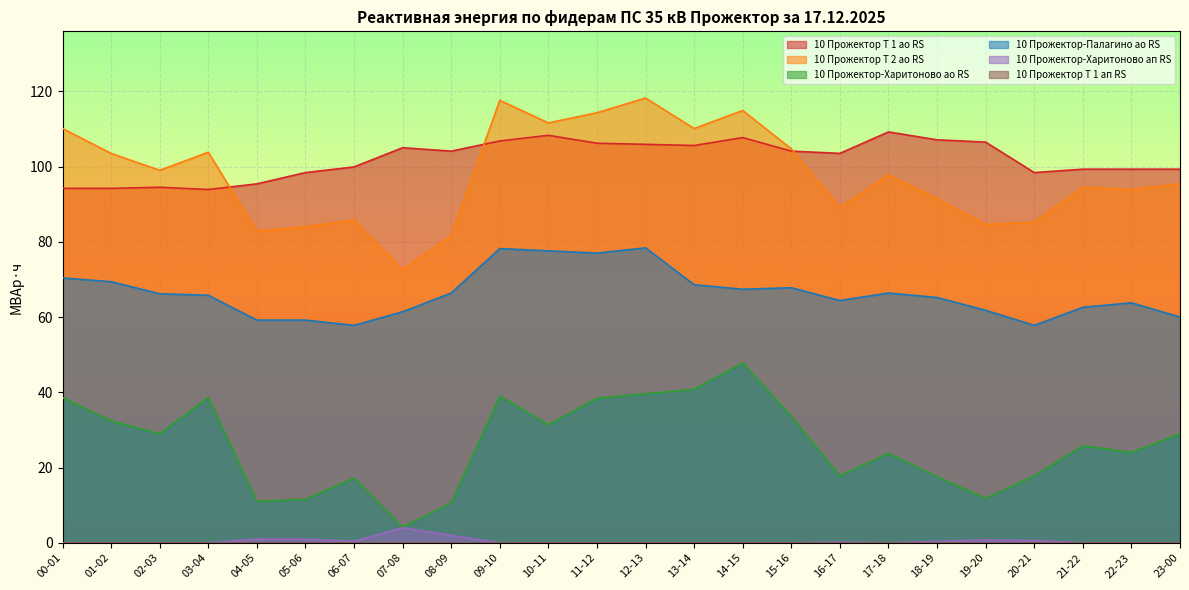

What is the difference between the second highest and minimum values in the 10 Прожектор-Харитоново ао RS series?

36.6